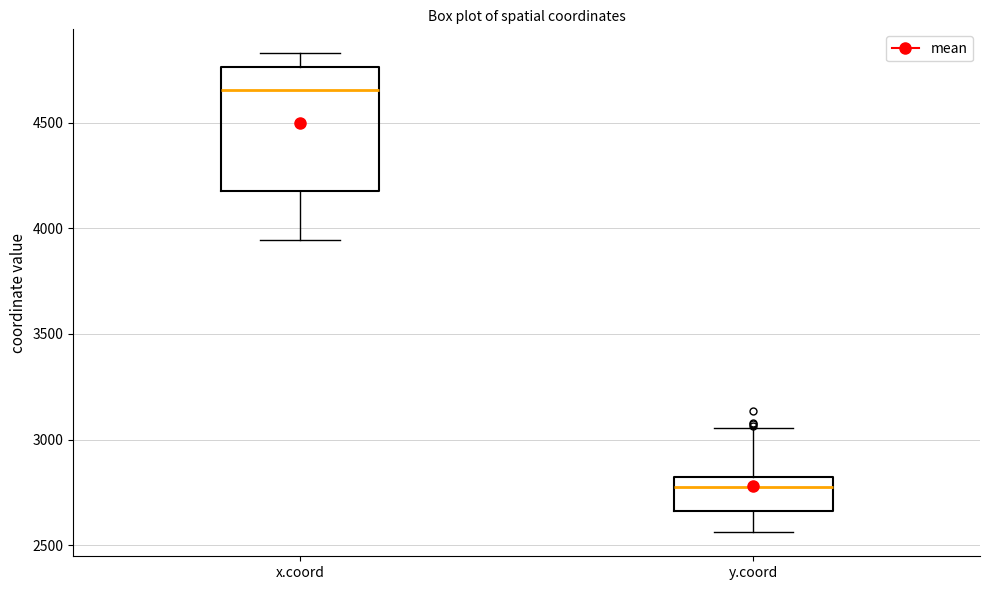

Reading left to right, read every box against the y-axis: the position of its median line, the range the box covers, and the ends of its whiskers. The values are not printed on the chart, so give them approximately, as read against the axis.

x.coord: median 4650, box 4200 to 4750, whiskers 3950 to 4850
y.coord: median 2800 (just below the box's upper edge), box 2650 to 2800, whiskers 2550 to 3050